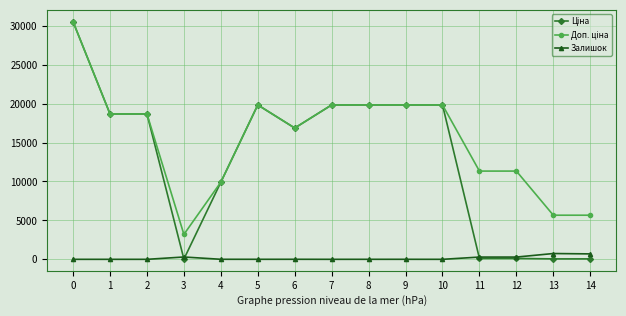

What is the total value across all series at 2?

37343.0